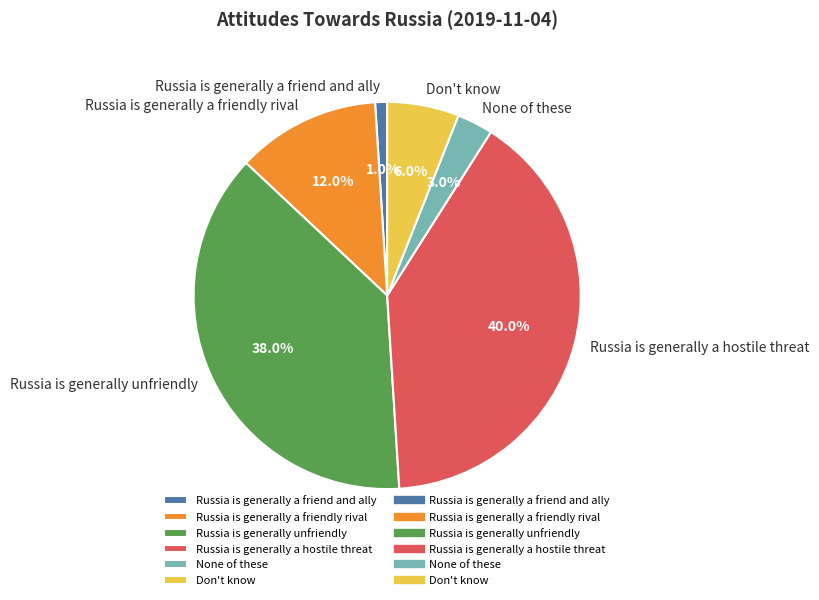

Does any single category account for the majority?

No